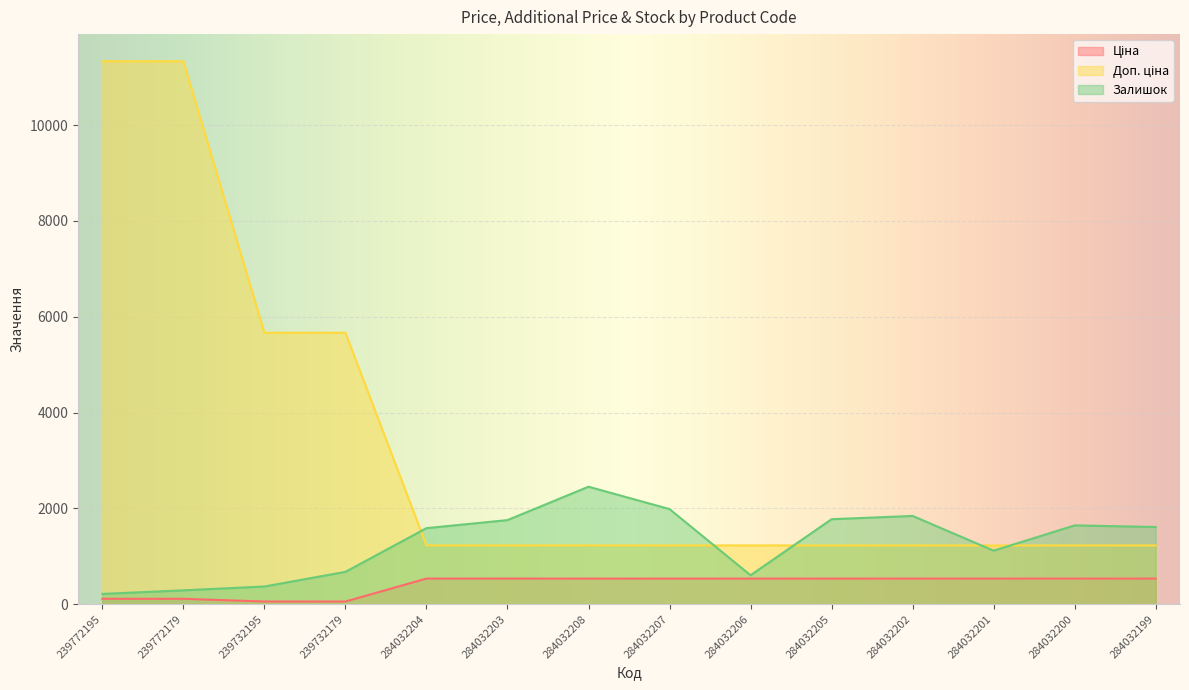

Is it true that Ціна equals 535.4 at 284032203?

True